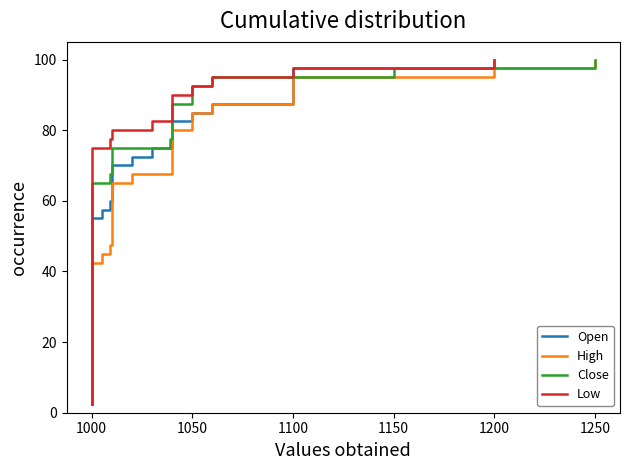

What is the value of the High point at the 7th from the left?

17.5